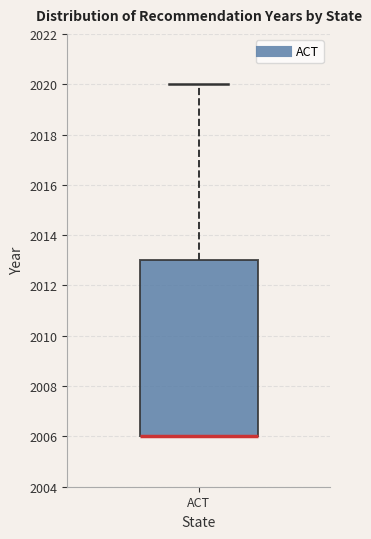

Transcribe this box plot: give where the median line is, the range the box spans, and where the two whiskers end, as read against the y-axis. The values are not printed on the chart, so give them approximately, as read against the axis.

median 2006 (drawn on the box's lower edge), box 2006 to 2013, whiskers 2006 to 2020